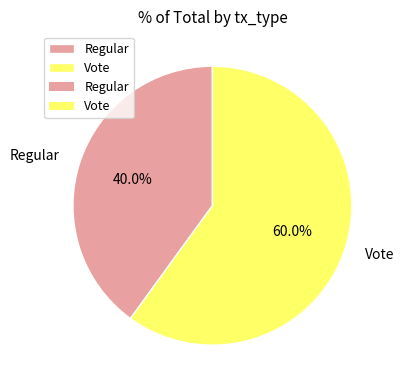

Approximately how many times larger is the value at Regular compared to Vote?

0.7